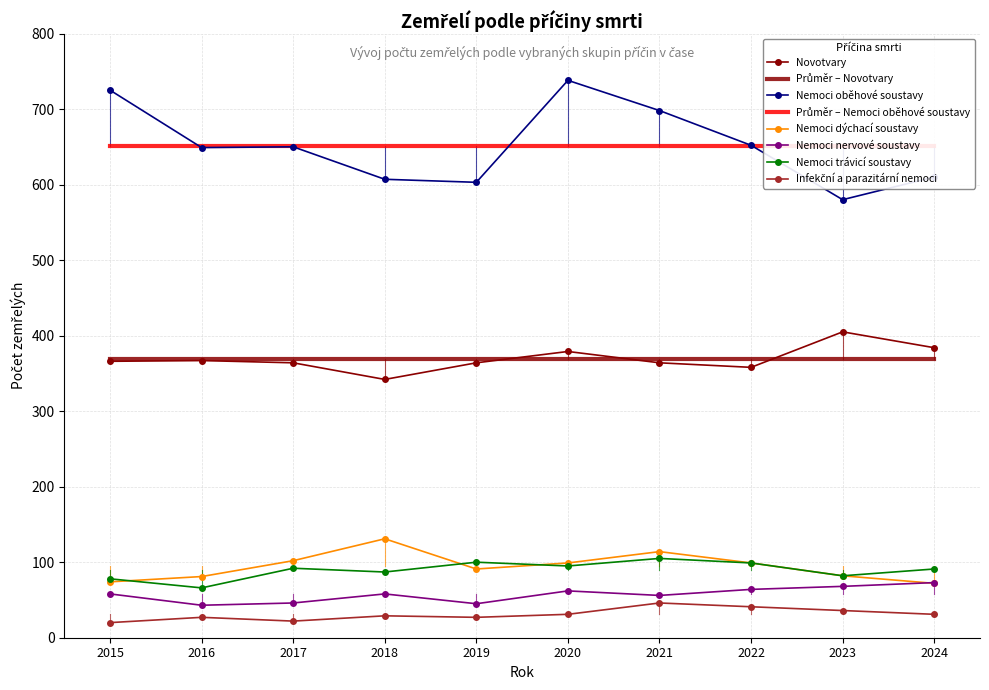

What is the difference between the Nemoci oběhové soustavy values at 2017 and 2015?

75.0